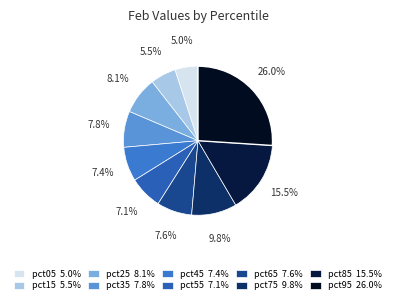

Count the number of slices in the pie.

10